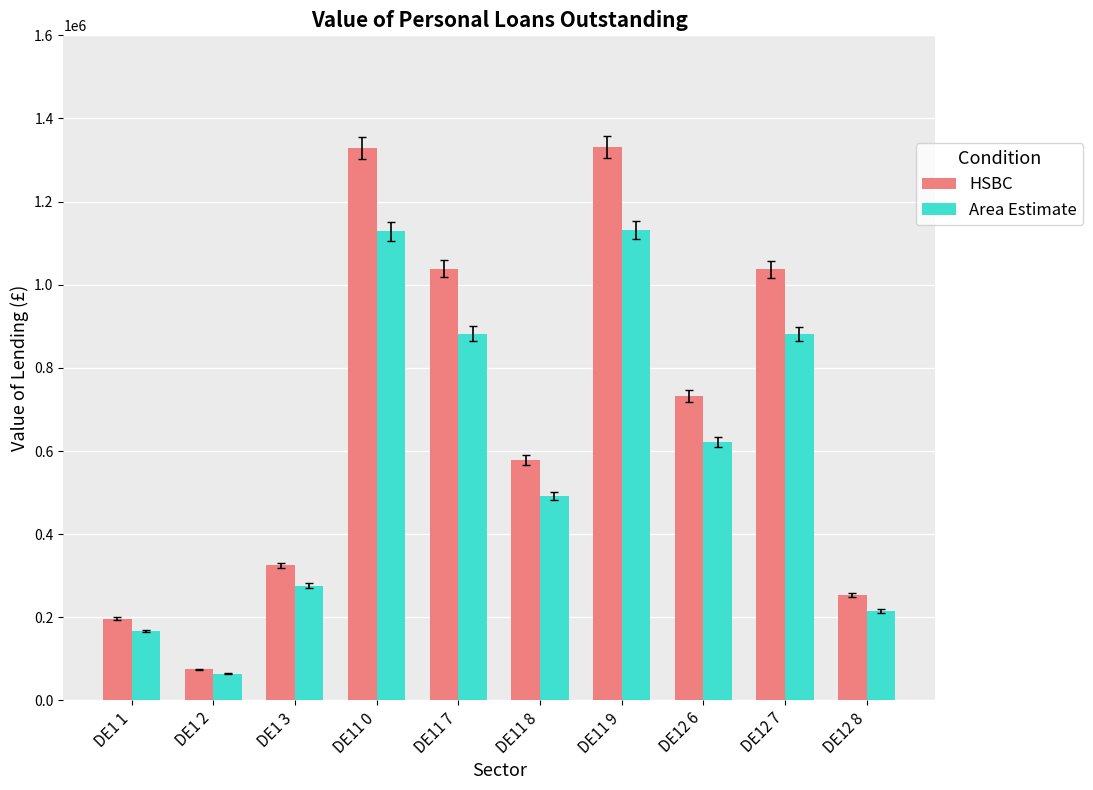

Is the value of HSBC at DE1 1 greater than the value of Area Estimate at DE1 1?

Yes